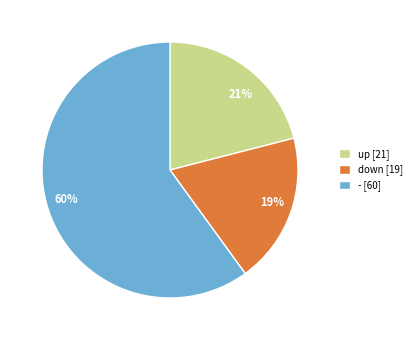

The up slice represents 7% of the pie. True or false?

False